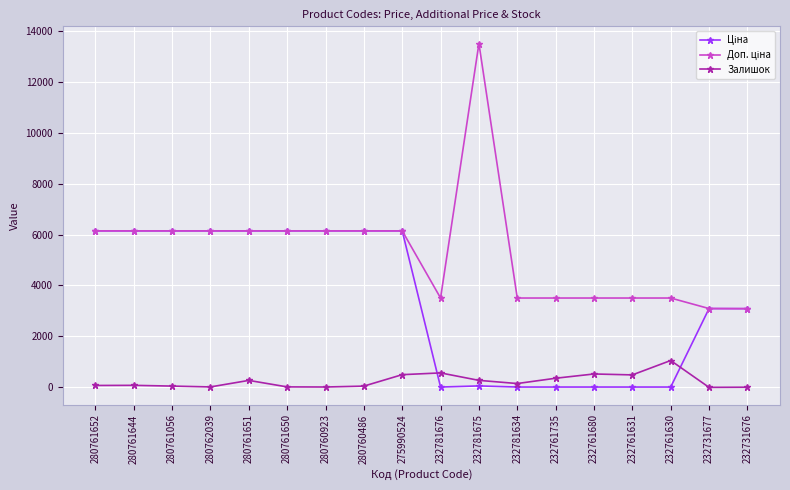

True or false: Залишок has a value of 277.0 at 232781675.

True